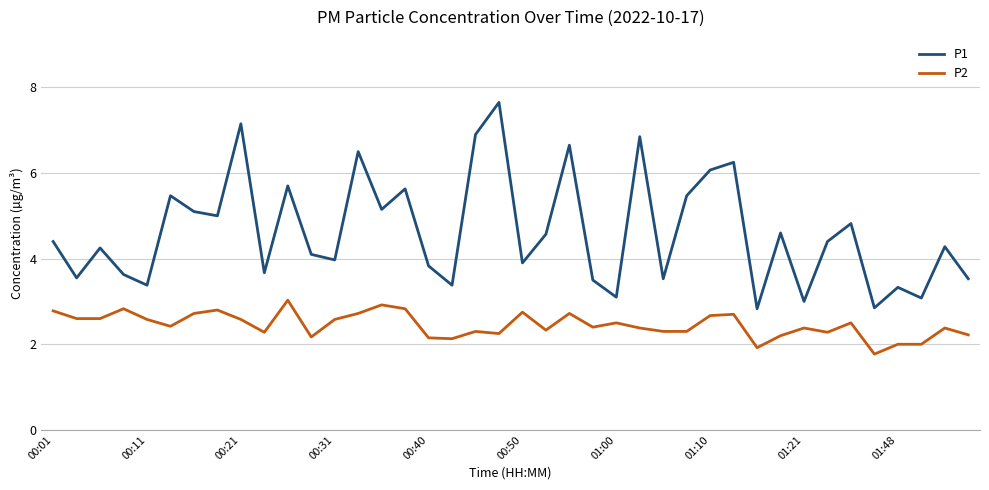

Which series has the widest spread of values?

P1